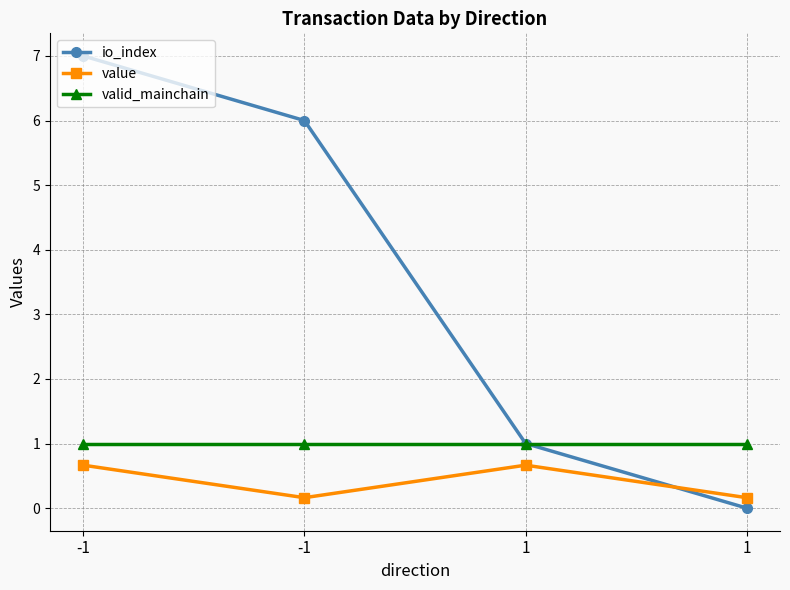

At which label does io_index first exceed 6?

-1